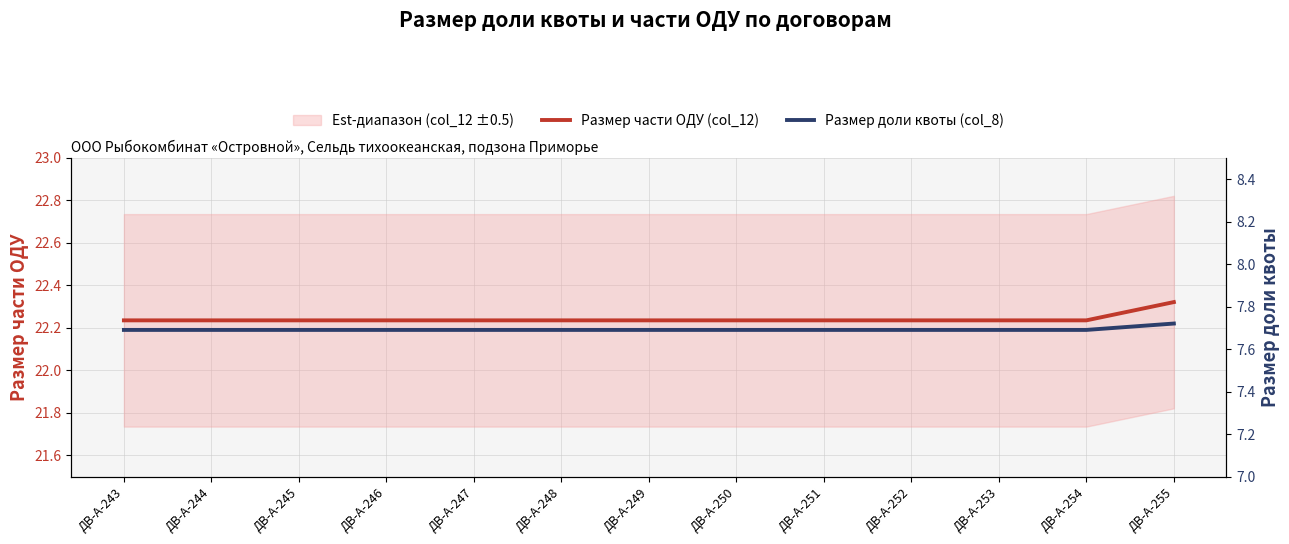

What is the lowest value of the Размер доли квоты (col_8) series?

7.7